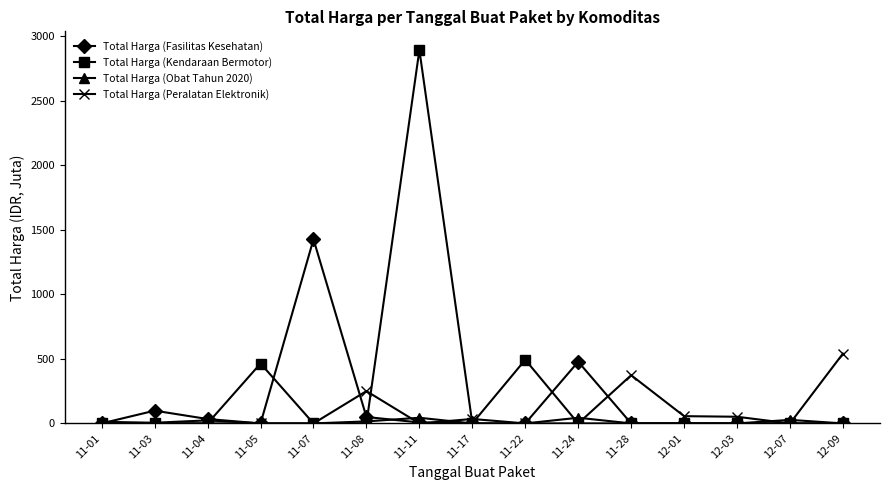

At which category is the sum across all series the highest?

11-11